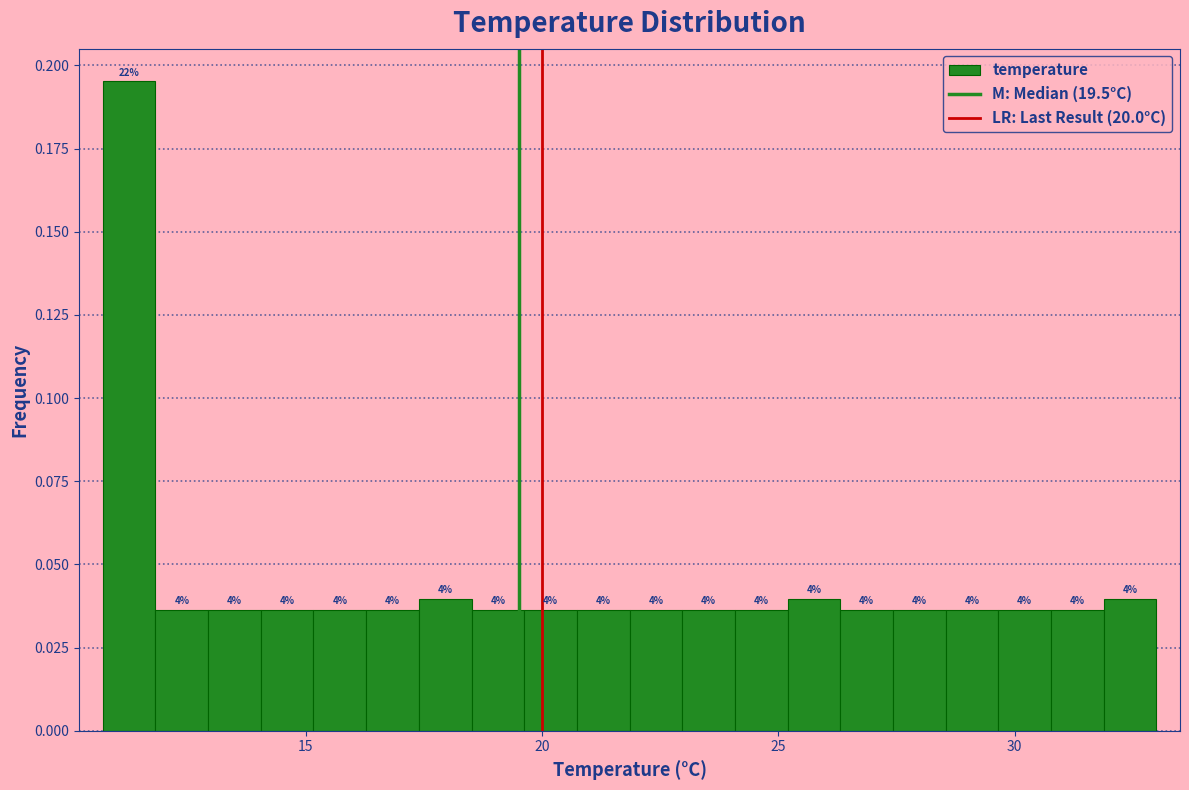

Read against the x-axis, roughly where is the centre of the tallest bar?

11.5